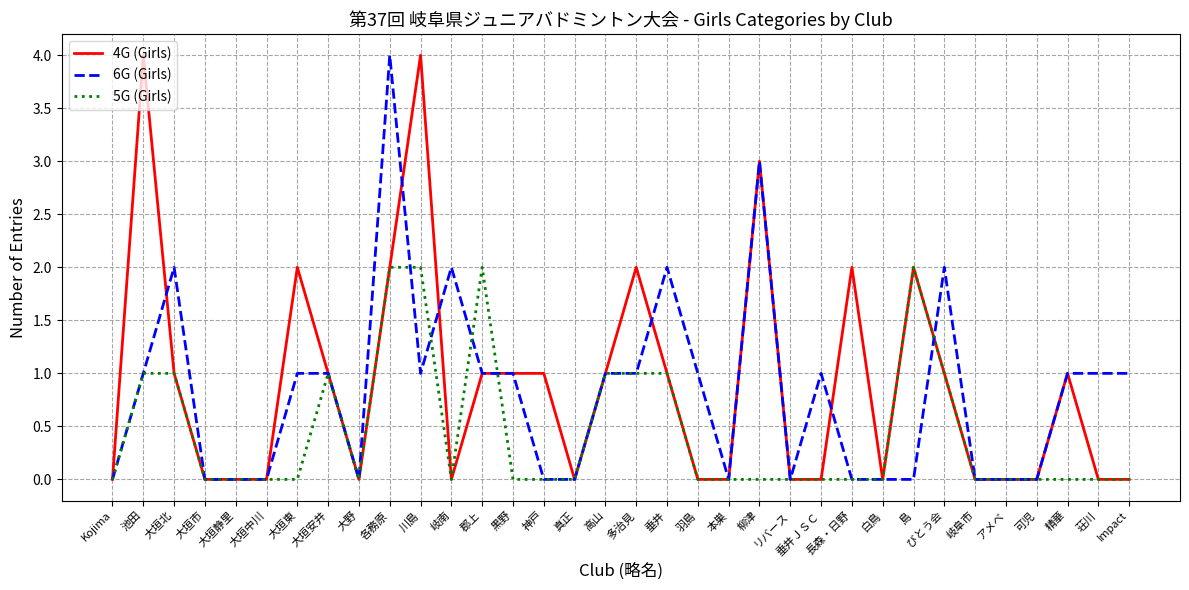

After their last crossing, which series has the higher values: 5G (Girls) or 6G (Girls)?

6G (Girls)